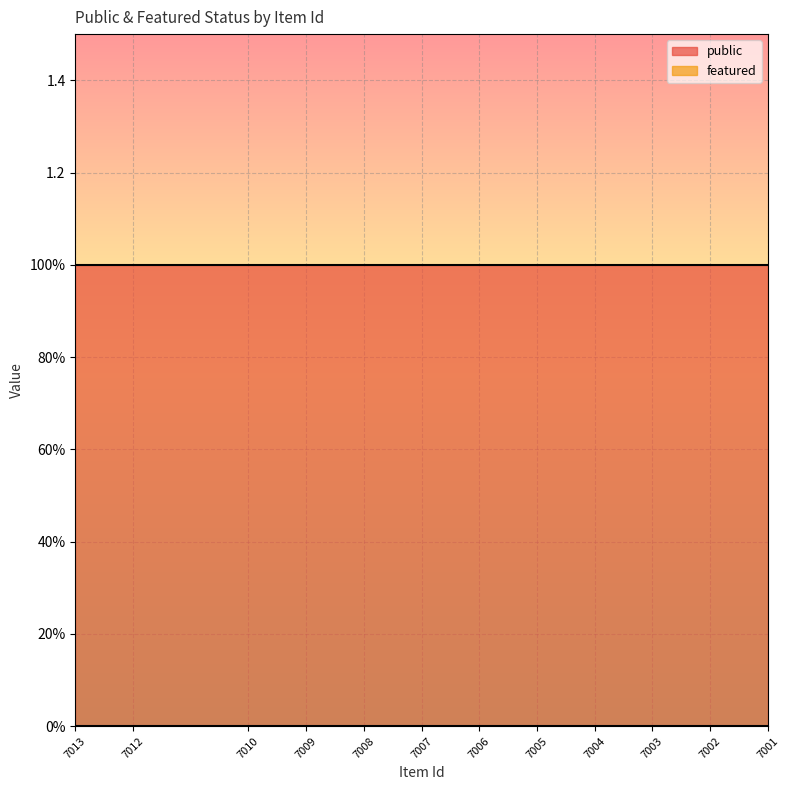

Is the value of featured at 7008 greater than the value of public at 7006?

No